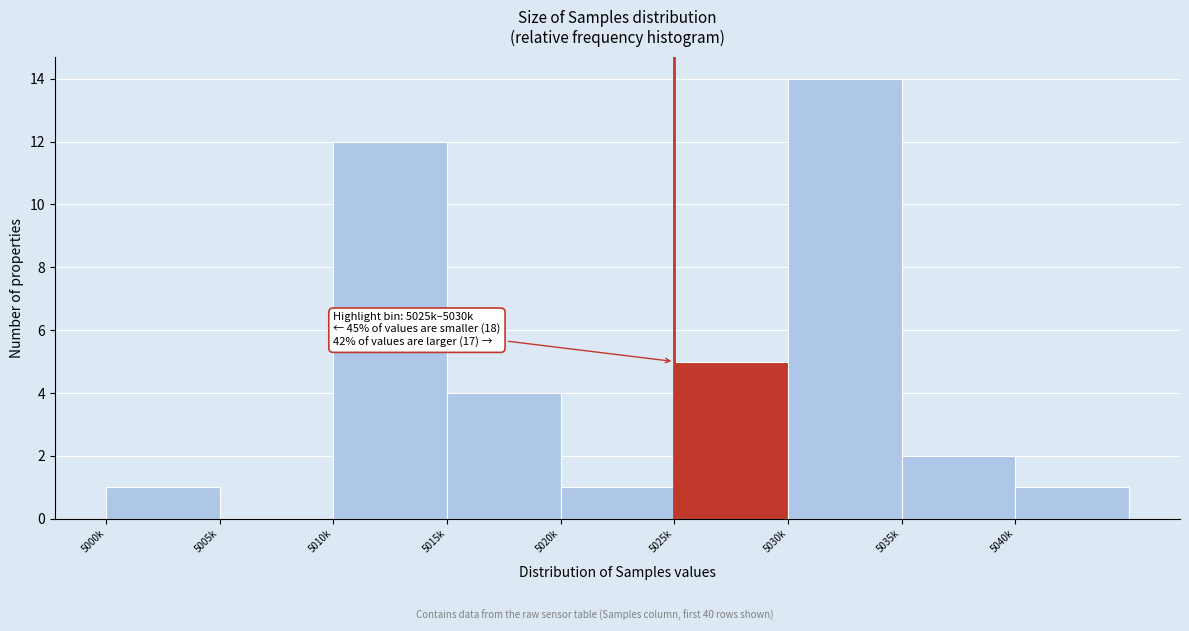

Reading left to right, what are all the values shown in this chart?

5000k=1	5005k=0	5010k=12	5015k=4	5020k=1	5025k=5	5030k=14	5035k=2	5040k=1